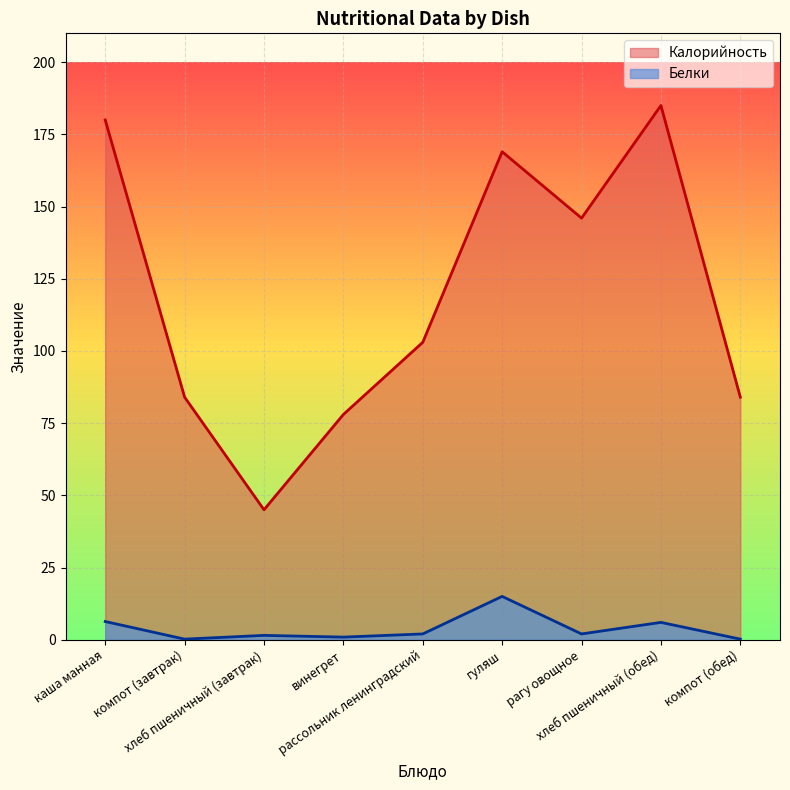

Is the value of Калорийность at компот (обед) greater than the value of Белки at гуляш?

Yes